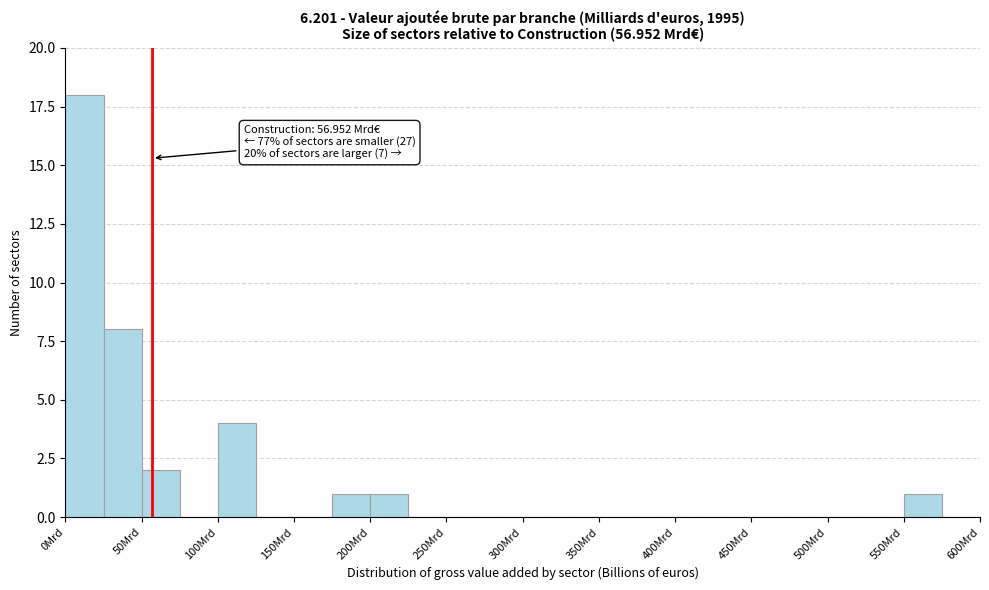

Over which range of the x-axis is the bar tallest?

0 to 25